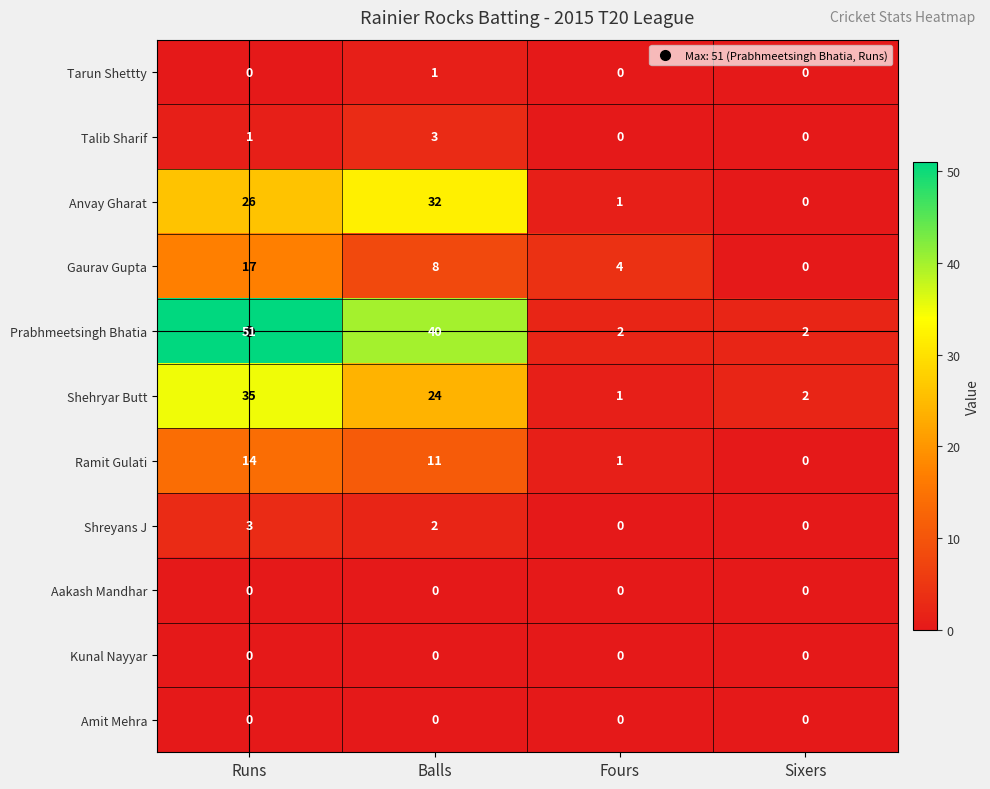

Where is Anvay Gharat nearest to the value 16?

Runs